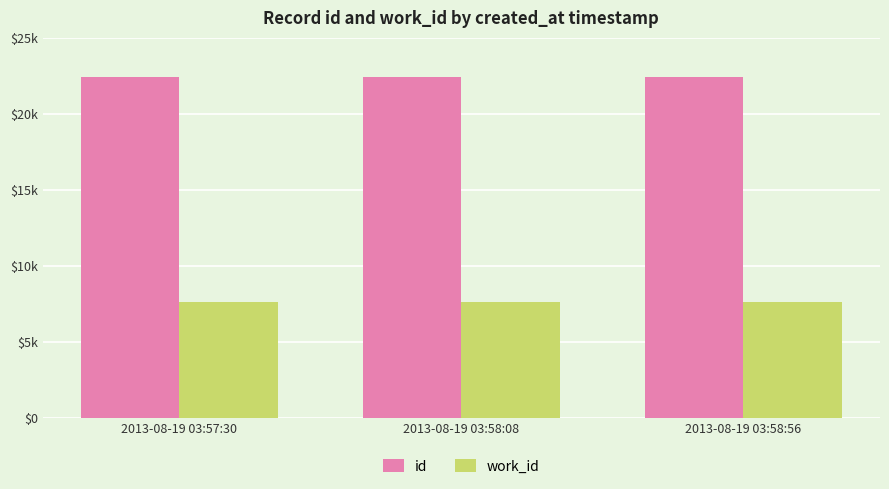

Are the bars horizontal?

No